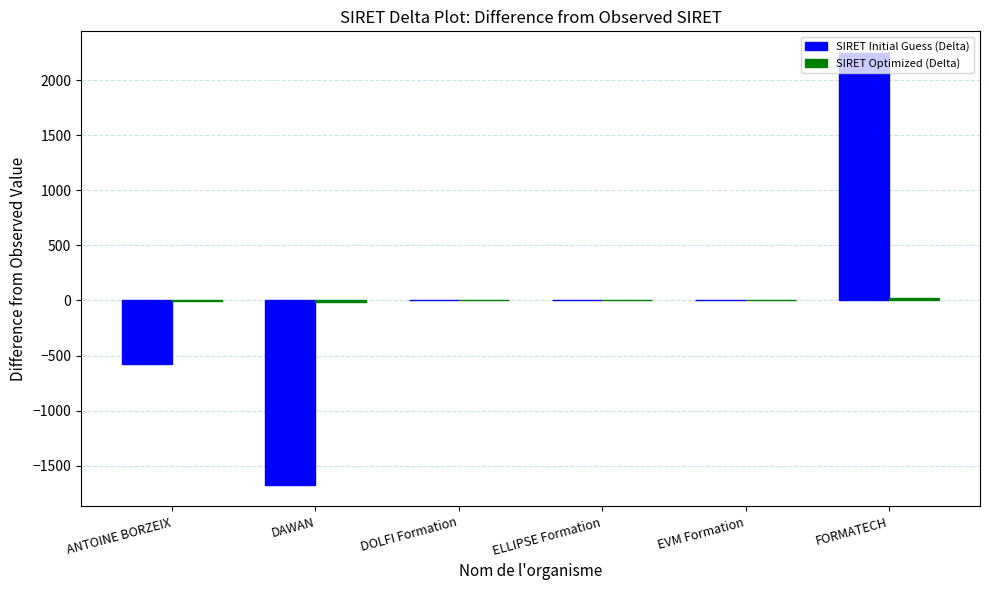

At which category does the chart reach its peak across all series?

FORMATECH